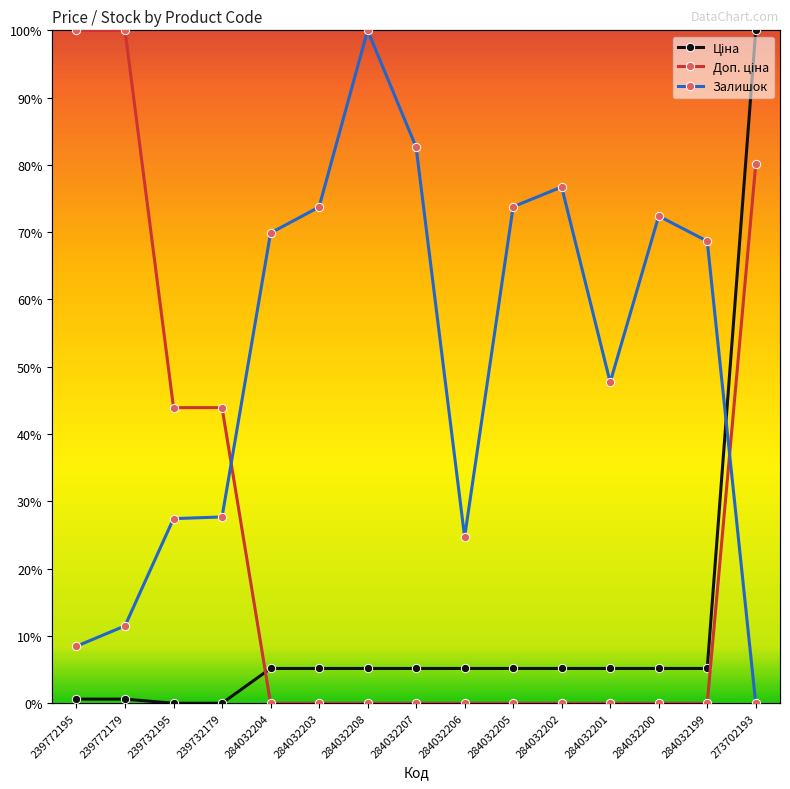

At which category does Залишок reach its first local valley?

284032206